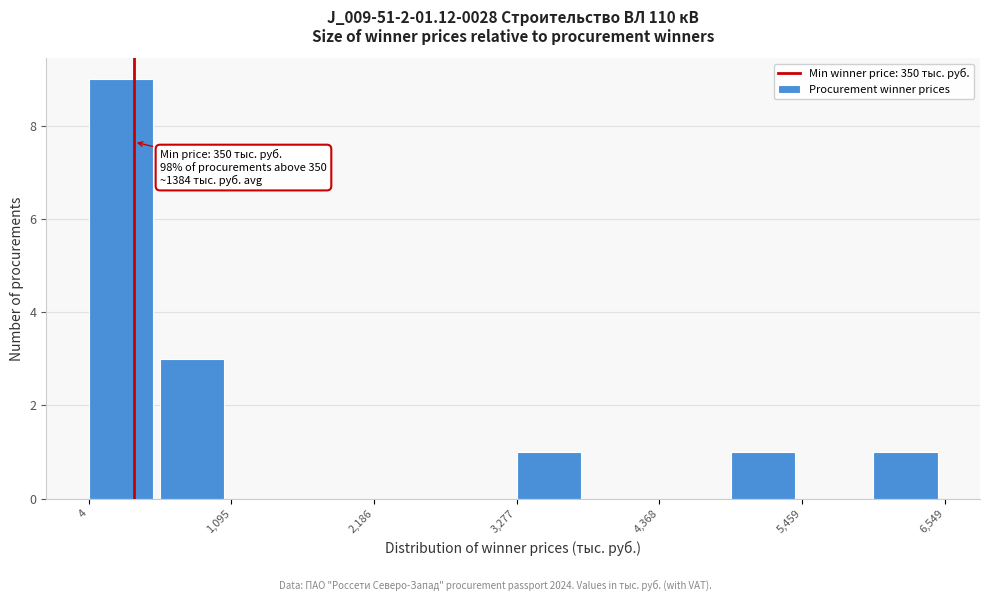

Read against the x-axis, roughly where is the centre of the tallest bar?

200